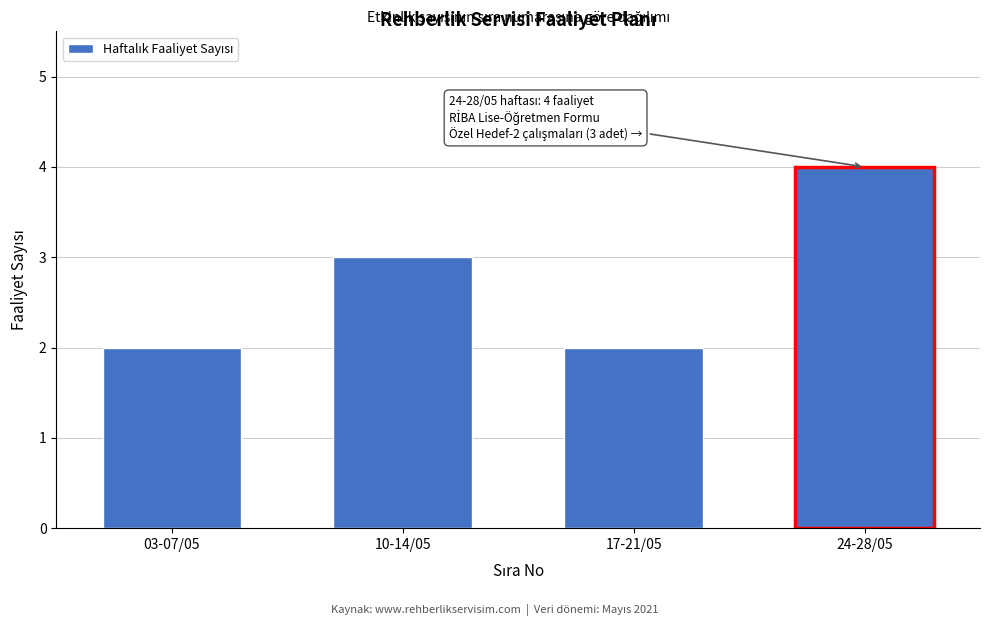

Reading left to right, extract all data points from this chart.

03-07/05=2	10-14/05=3	17-21/05=2	24-28/05=4